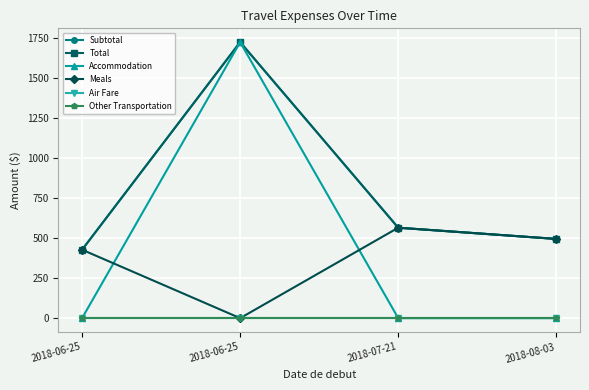

What is the label of the 1st point from the right?

2018-08-03